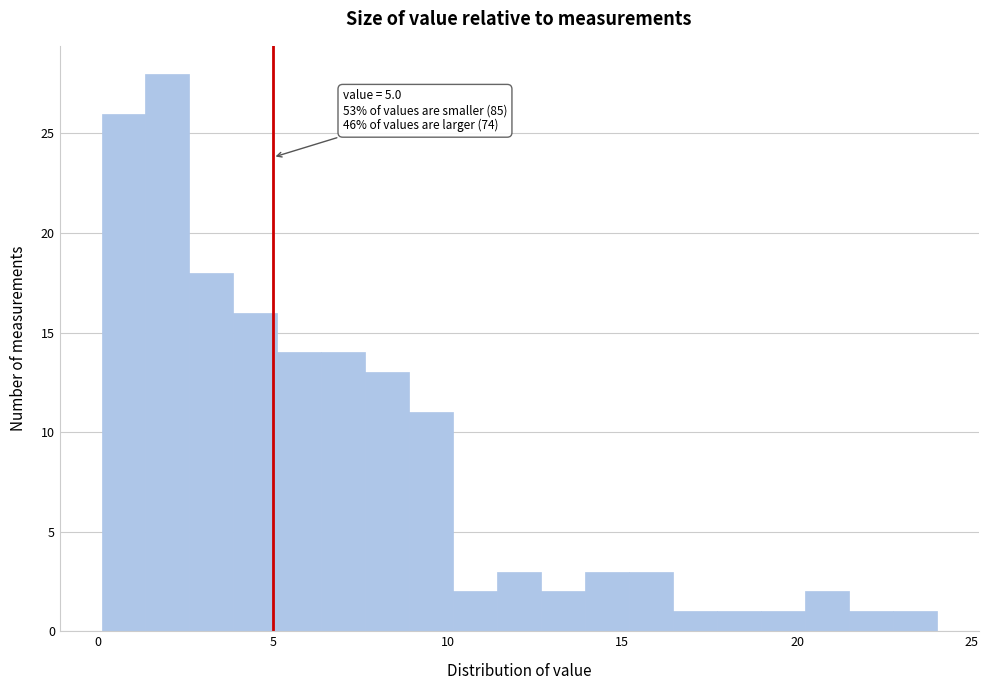

Read against the x-axis, roughly where is the centre of the tallest bar?

2.0